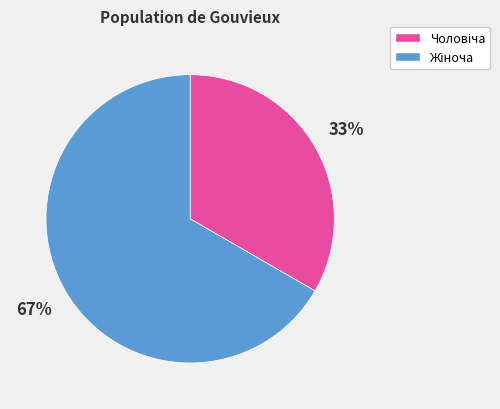

To the nearest percent, what is the average slice percentage?

50%